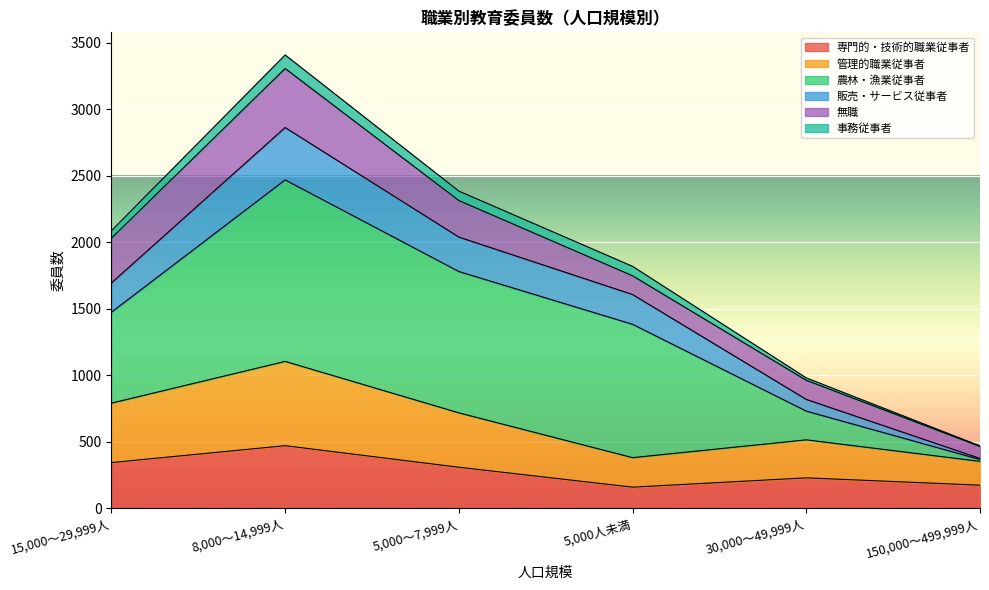

True or false: 管理的職業従事者 and 販売・サービス従事者 cross at least once.

False